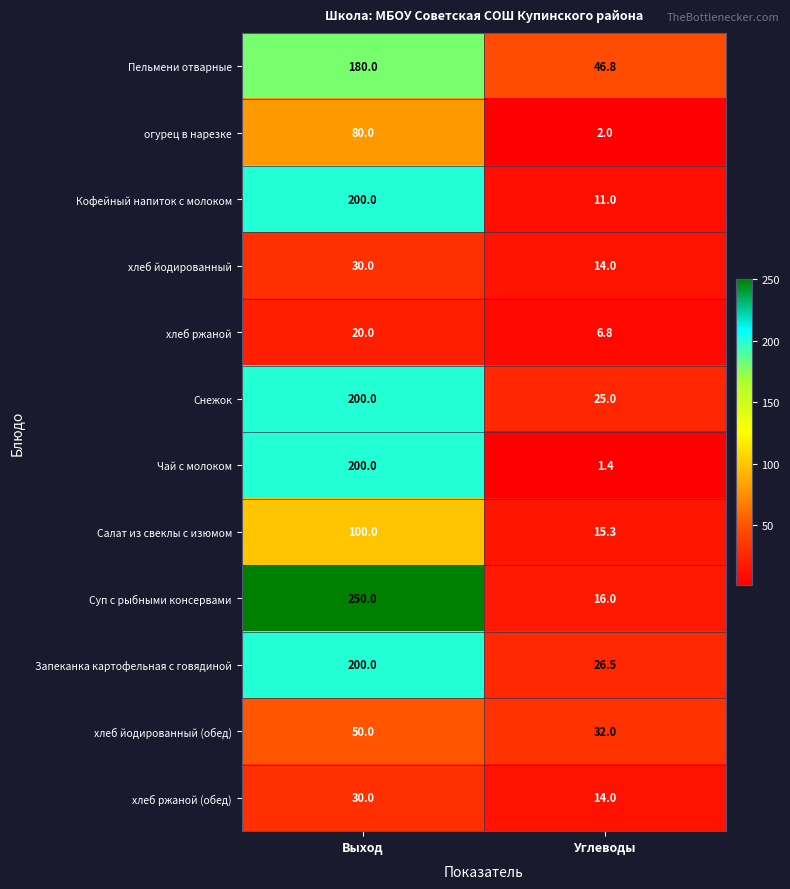

List the labels in order of хлеб ржаной (обед) value, largest first.

Выход, Углеводы